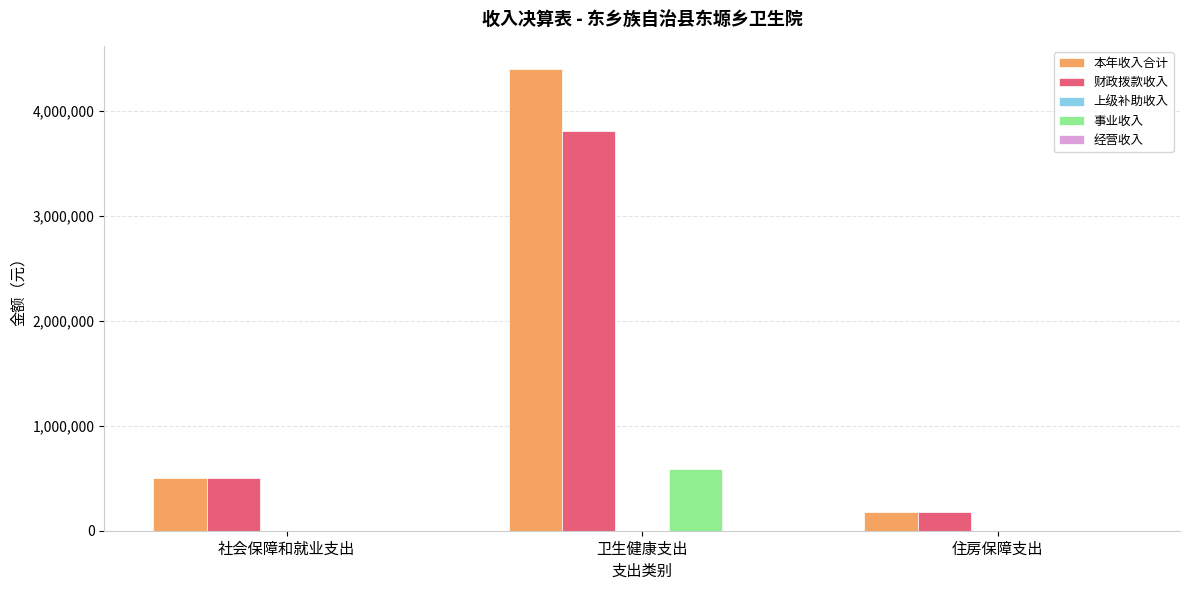

What value does the 本年收入合计 series have at 社会保障和就业支出?

500645.9